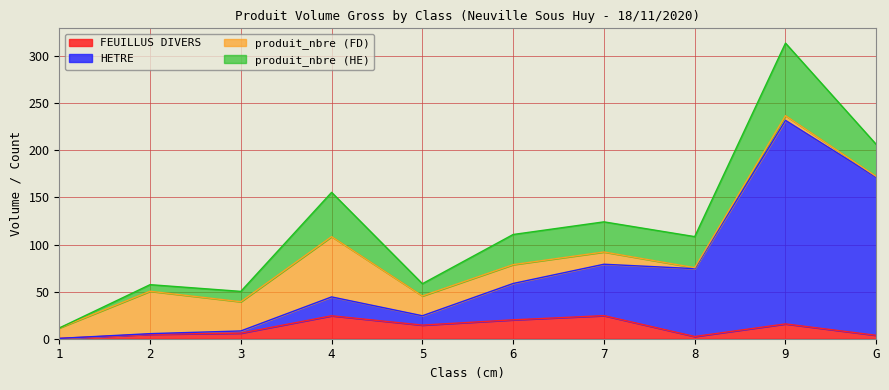

What is the highest value of the FEUILLUS DIVERS series?

24.5